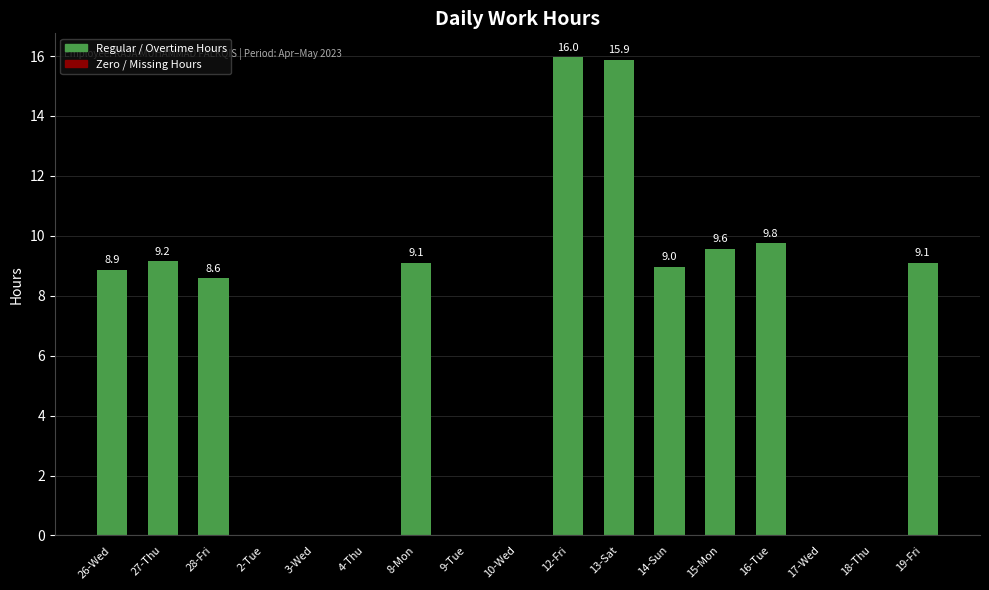

Reading right to left, extract all data points from this chart.

9.1	0.0	0.0	9.8	9.6	9.0	15.9	16.0	0.0	0.0	9.1	0.0	0.0	0.0	8.6	9.2	8.9